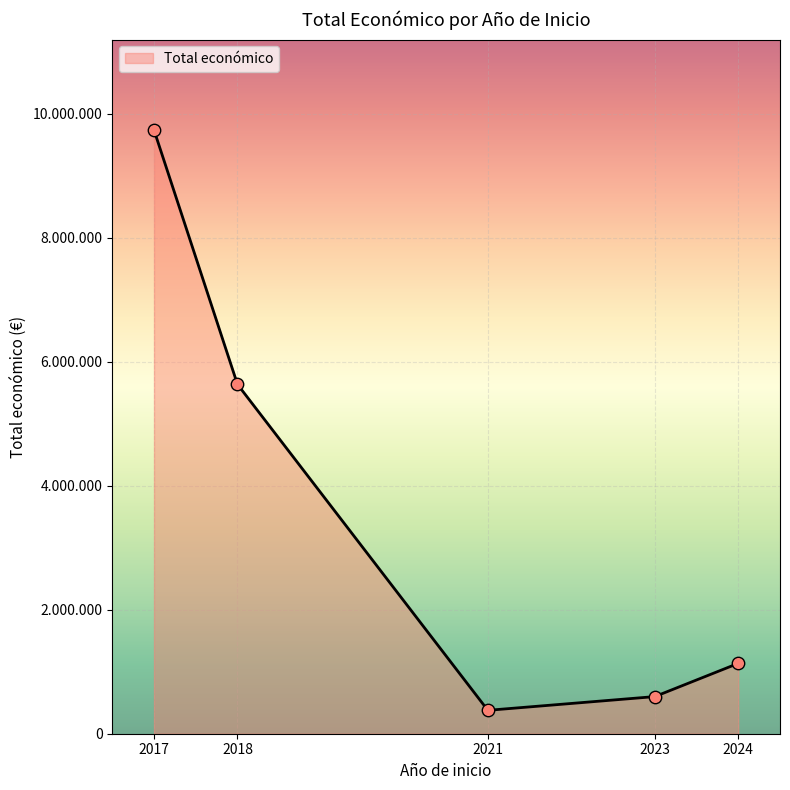

Approximately how many times larger is the value at 2024 compared to 2018?

0.2